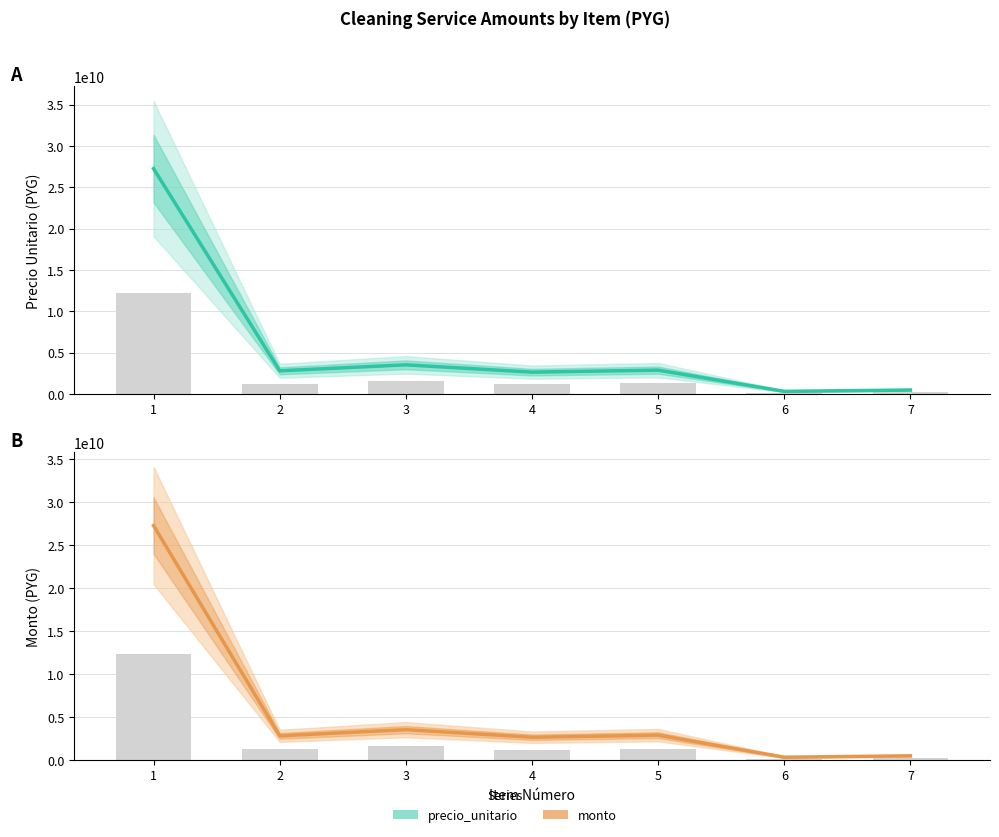

What is the value of the precio_unitario bar at the 5th from the left?

2887357308